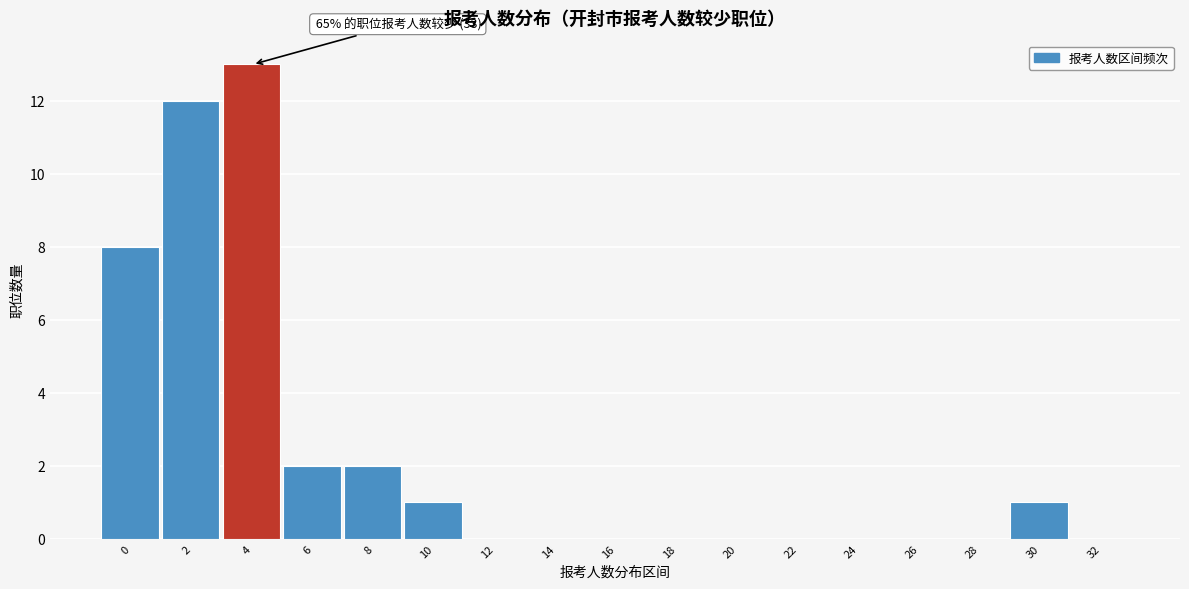

Reading left to right, transcribe all the data shown in this chart.

0=8	2=12	4=13	6=2	8=2	10=1	12=0	14=0	16=0	18=0	20=0	22=0	24=0	26=0	28=0	30=1	32=0